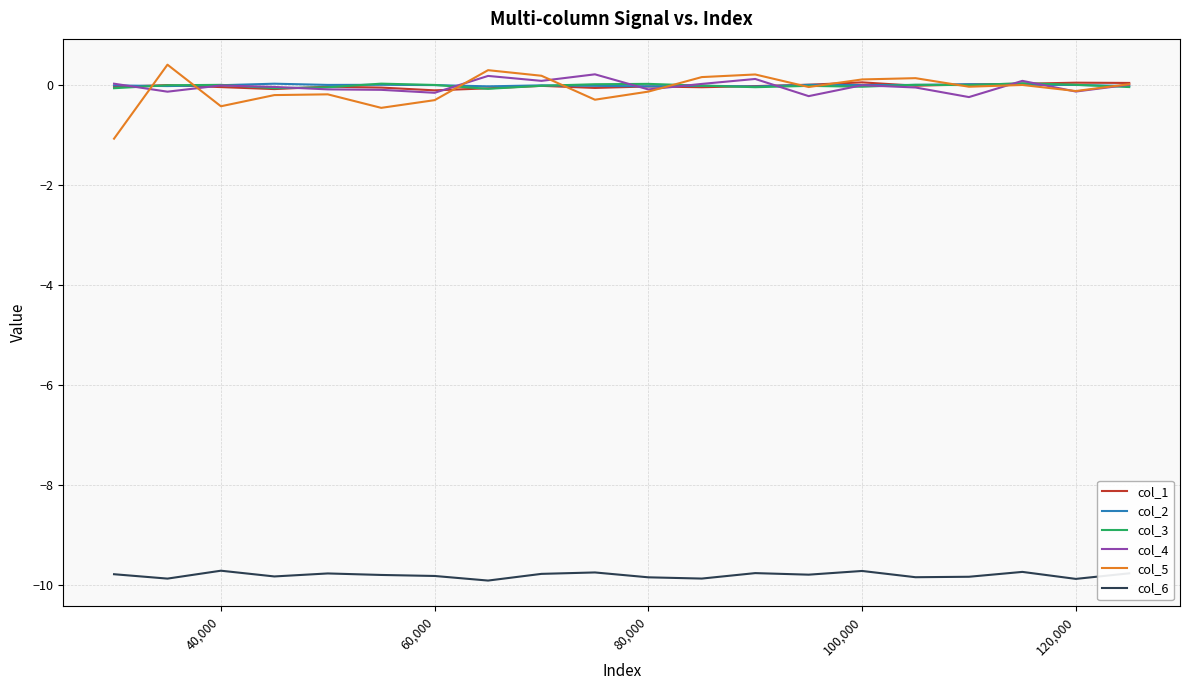

True or false: col_3 has more than 1 interior local peaks.

True